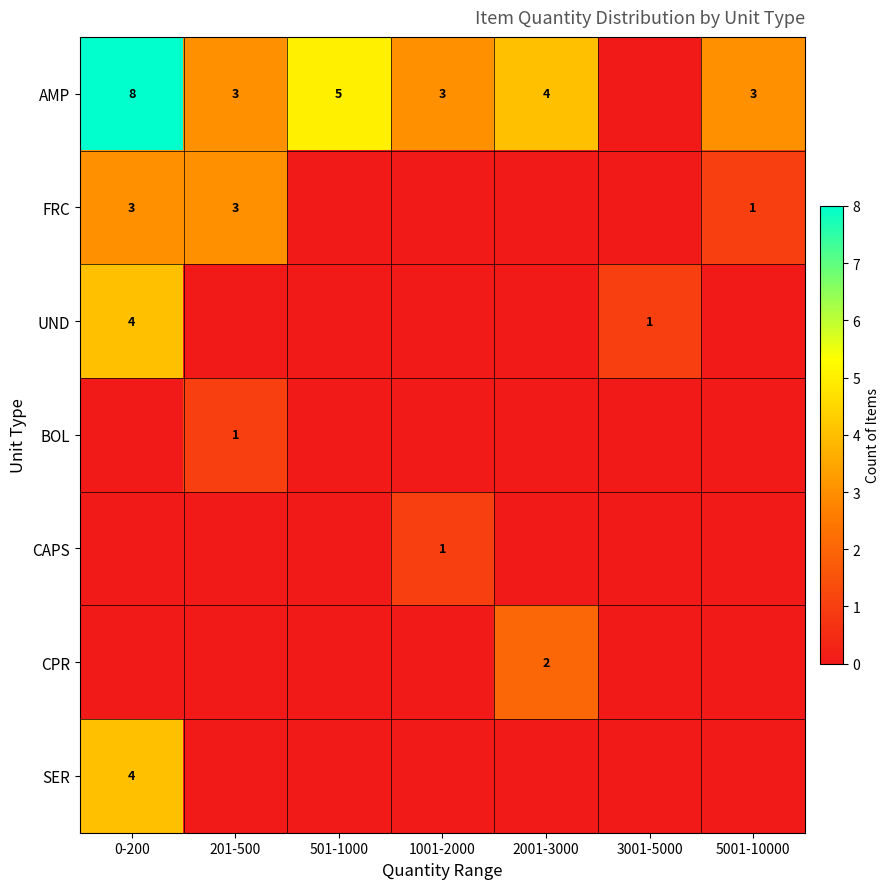

What is the sum of the AMP values at 501-1000 and 2001-3000?

9